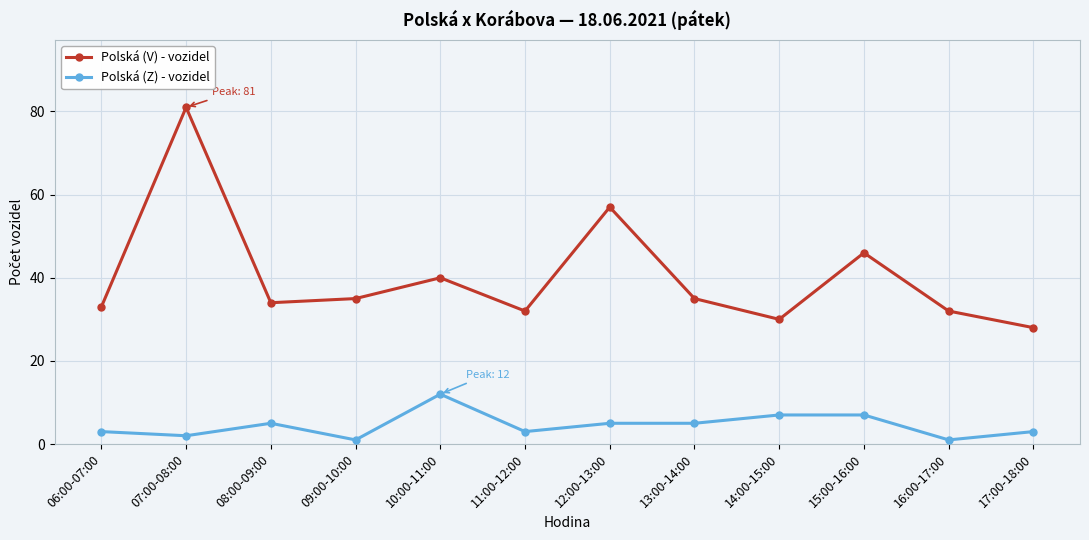

What is the label of the 8th point from the left?

13:00-14:00